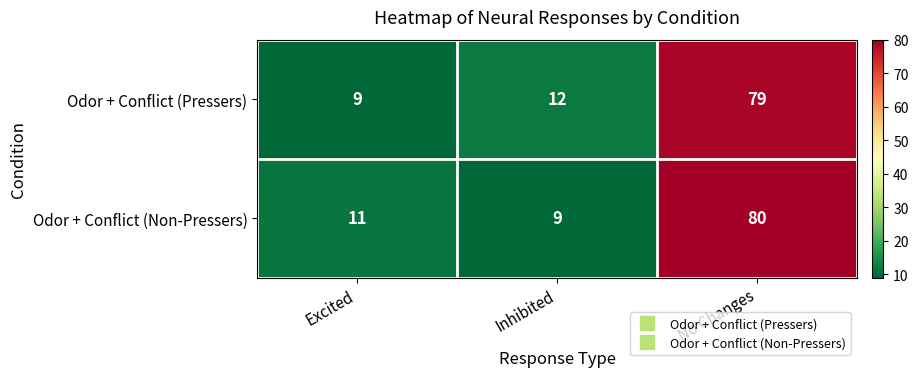

What is the approximate value of Odor + Conflict (Non-Pressers) at No Changes, to the nearest 10?

80